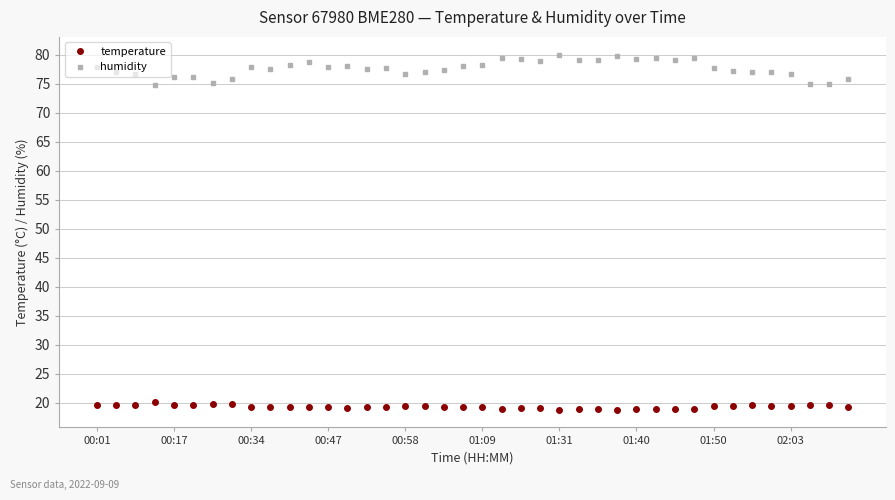

What is the maximum value for temperature?

20.0